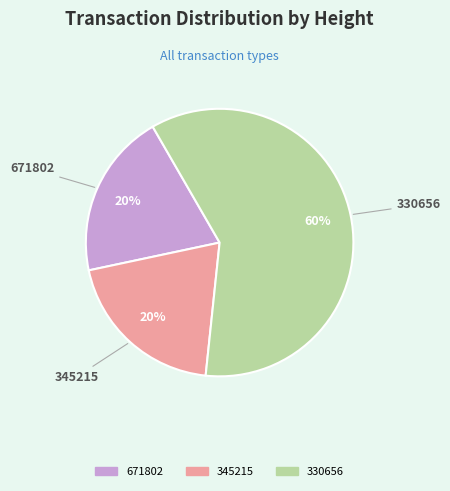

Approximately how many times larger is the value at 345215 compared to 330656?

0.3